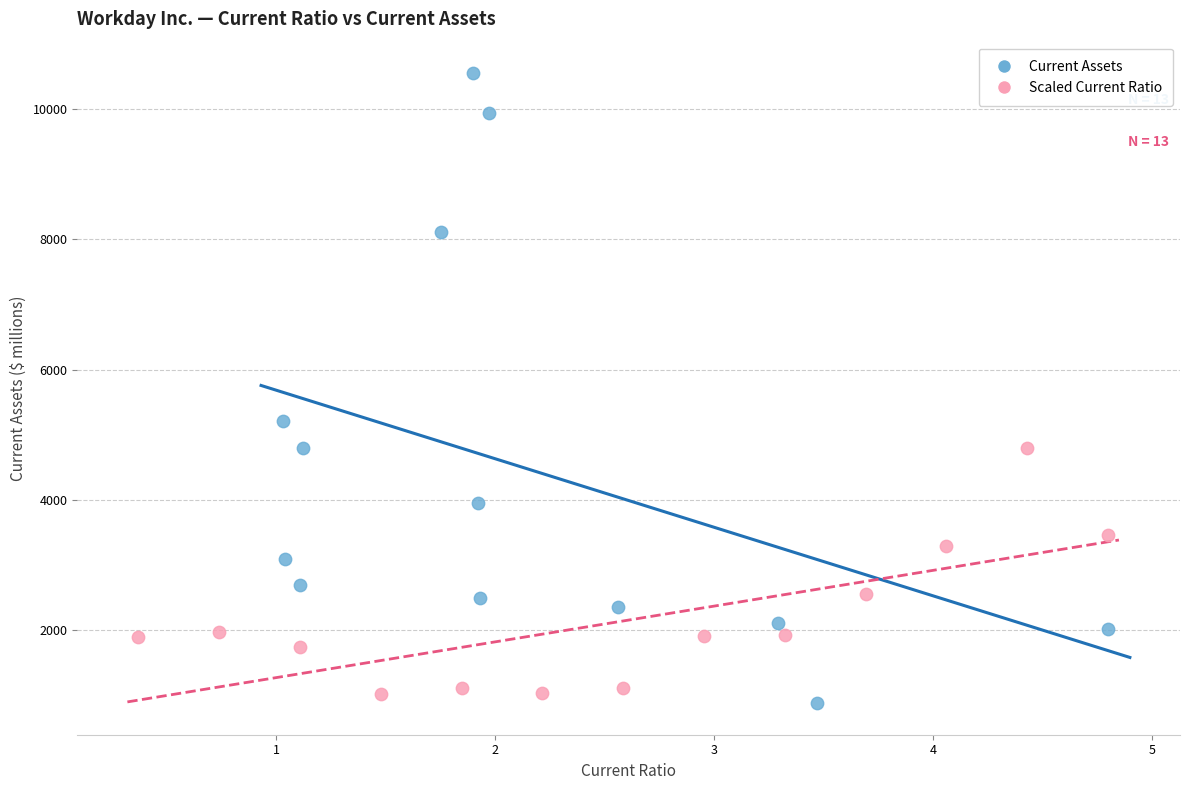

Which series reaches the maximum Y coordinate?

Current Assets